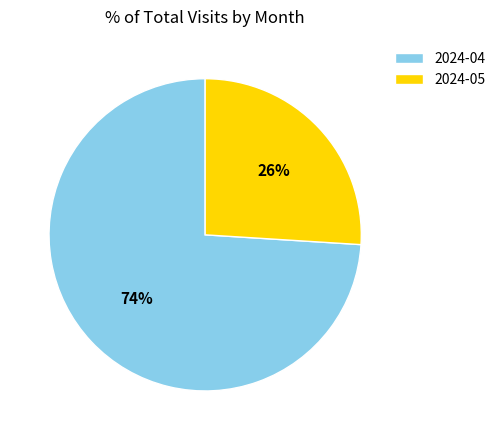

The 2024-04 slice represents 74% of the pie. True or false?

True